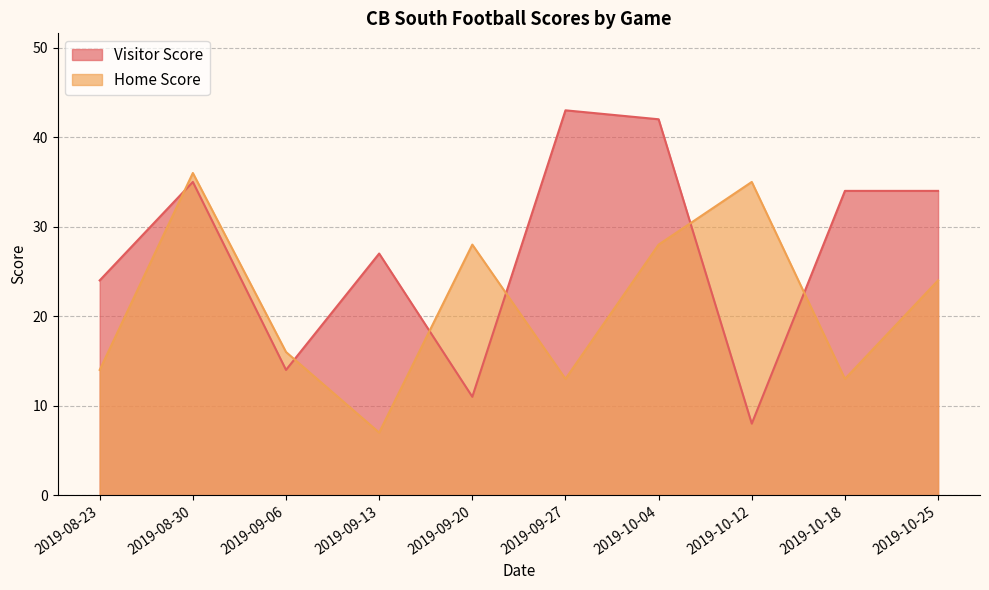

What is the difference between the maximum and minimum values in the Home Score series?

29